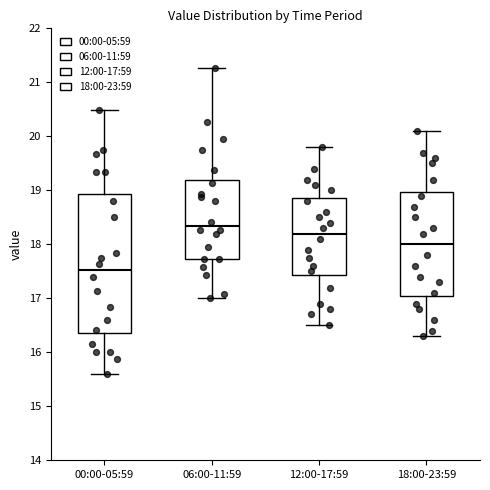

Reading left to right, transcribe this box plot: for each box, give where its median line is, the range the box spans, and where its two whiskers end, as read against the y-axis. The values are not printed on the chart, so give them approximately, as read against the axis.

00:00-05:59: median 17.5, box 16.4 to 18.9, whiskers 15.6 to 20.5
06:00-11:59: median 18.3, box 17.7 to 19.2, whiskers 17.0 to 21.3
12:00-17:59: median 18.2, box 17.4 to 18.9, whiskers 16.5 to 19.8
18:00-23:59: median 18.0, box 17.1 to 19.0, whiskers 16.3 to 20.1